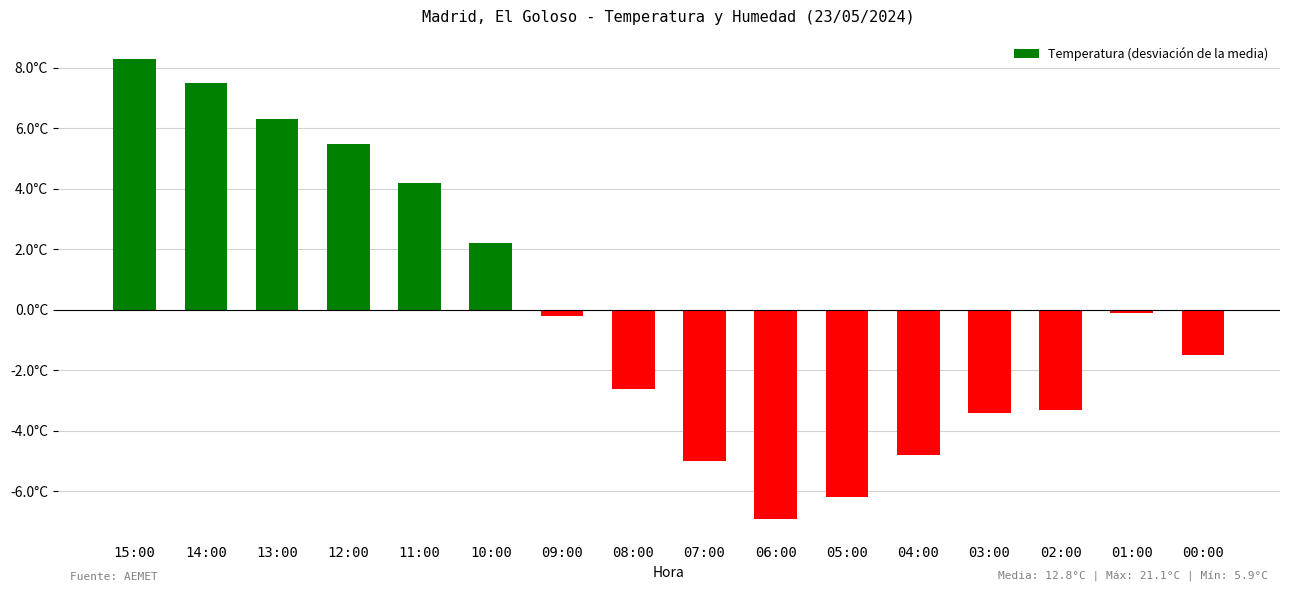

What is the minimum value shown in the chart?

-6.9